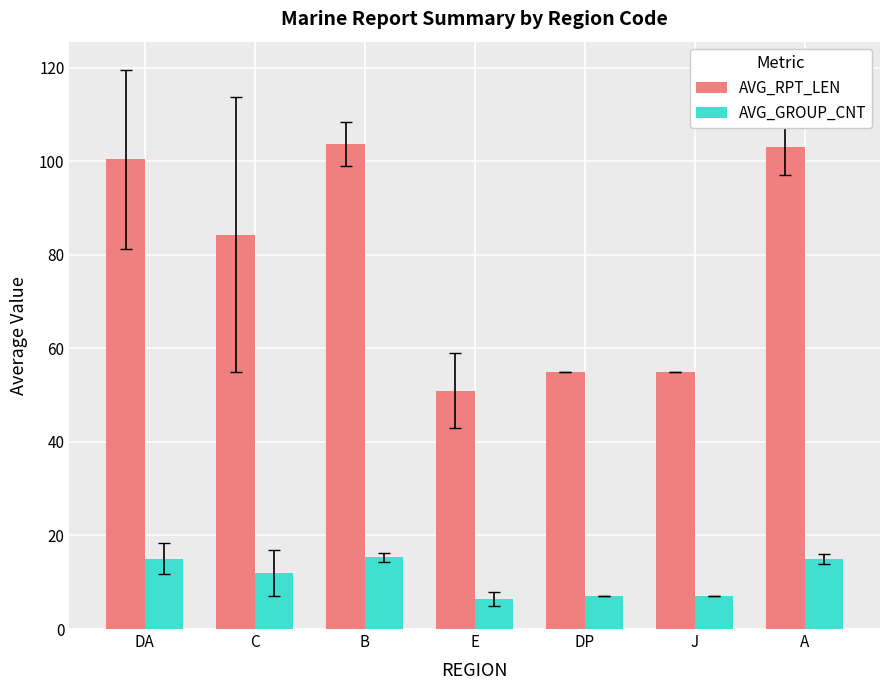

List the series in order of their peak value, lowest first.

AVG_GROUP_CNT, AVG_RPT_LEN